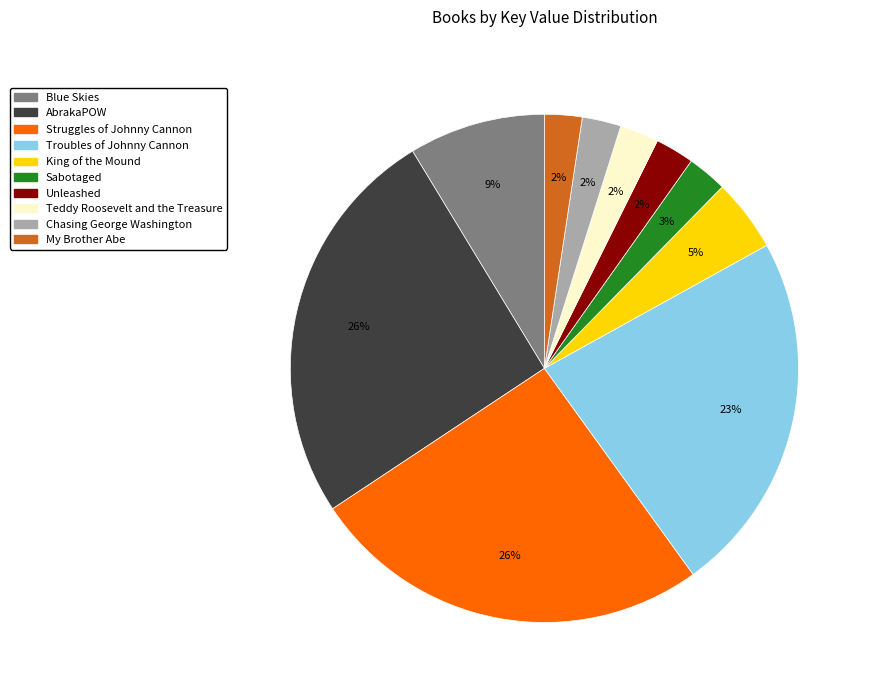

To the nearest percent, what is the average slice percentage?

10%